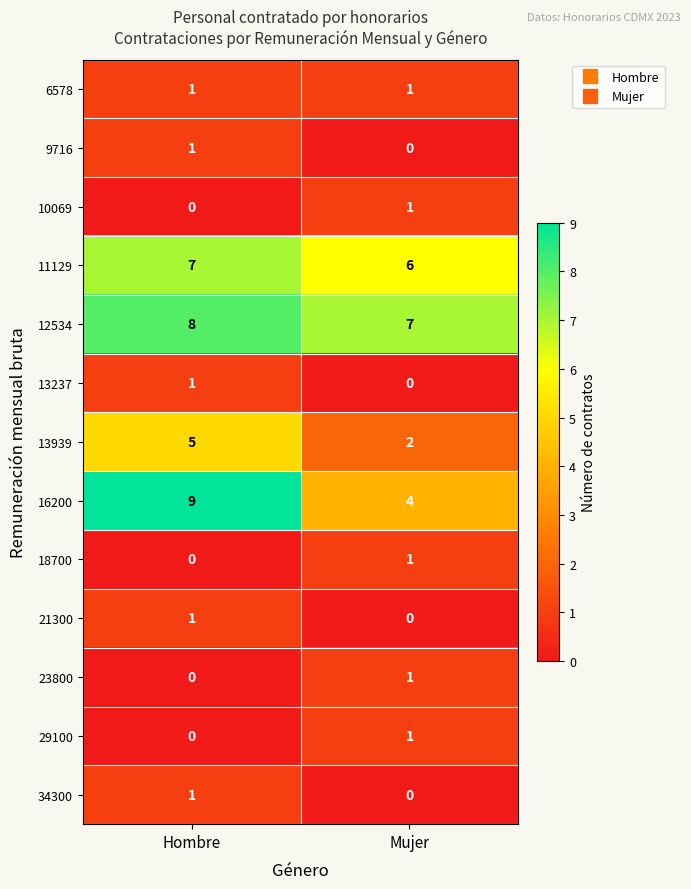

The 10069 series shows 1 at Mujer. True or false?

True